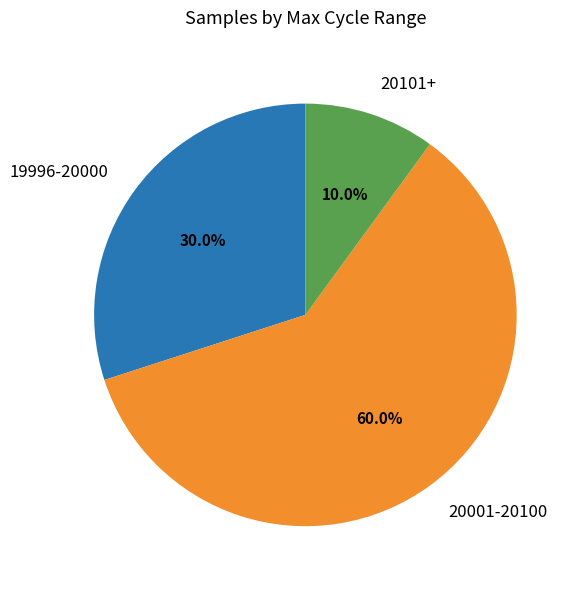

How many segments does this pie chart have?

3